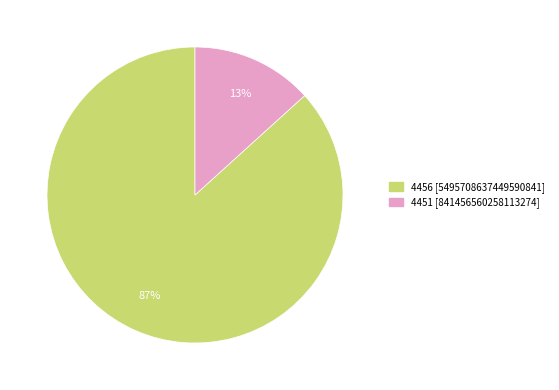

Is it true that 4456 is 95% of the pie?

False